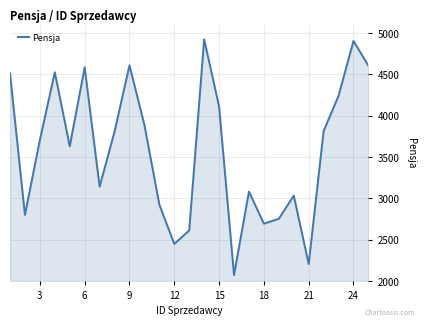

What is the greatest value displayed?

4926